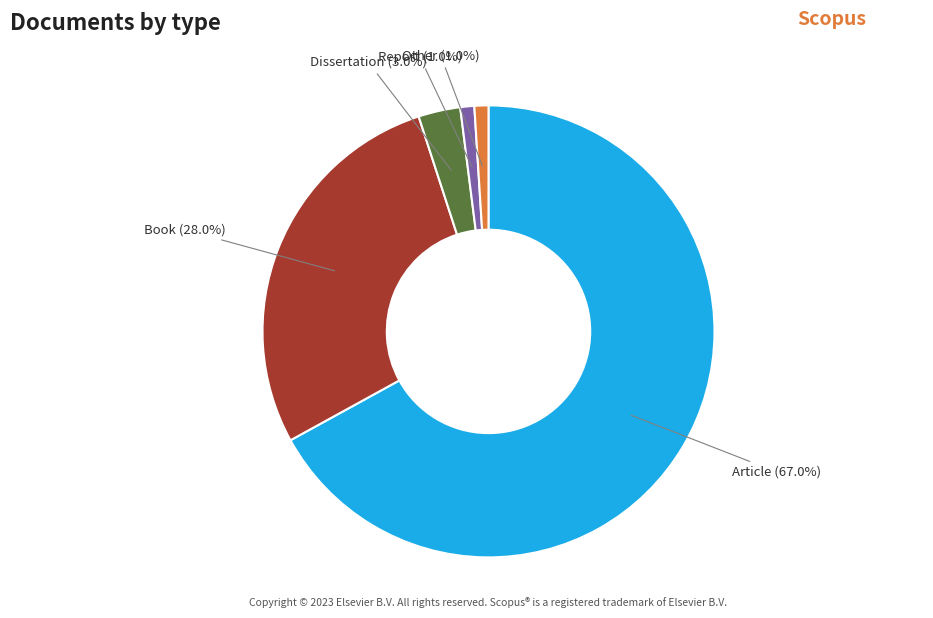

Combined, do Report and Other account for over 50%?

No